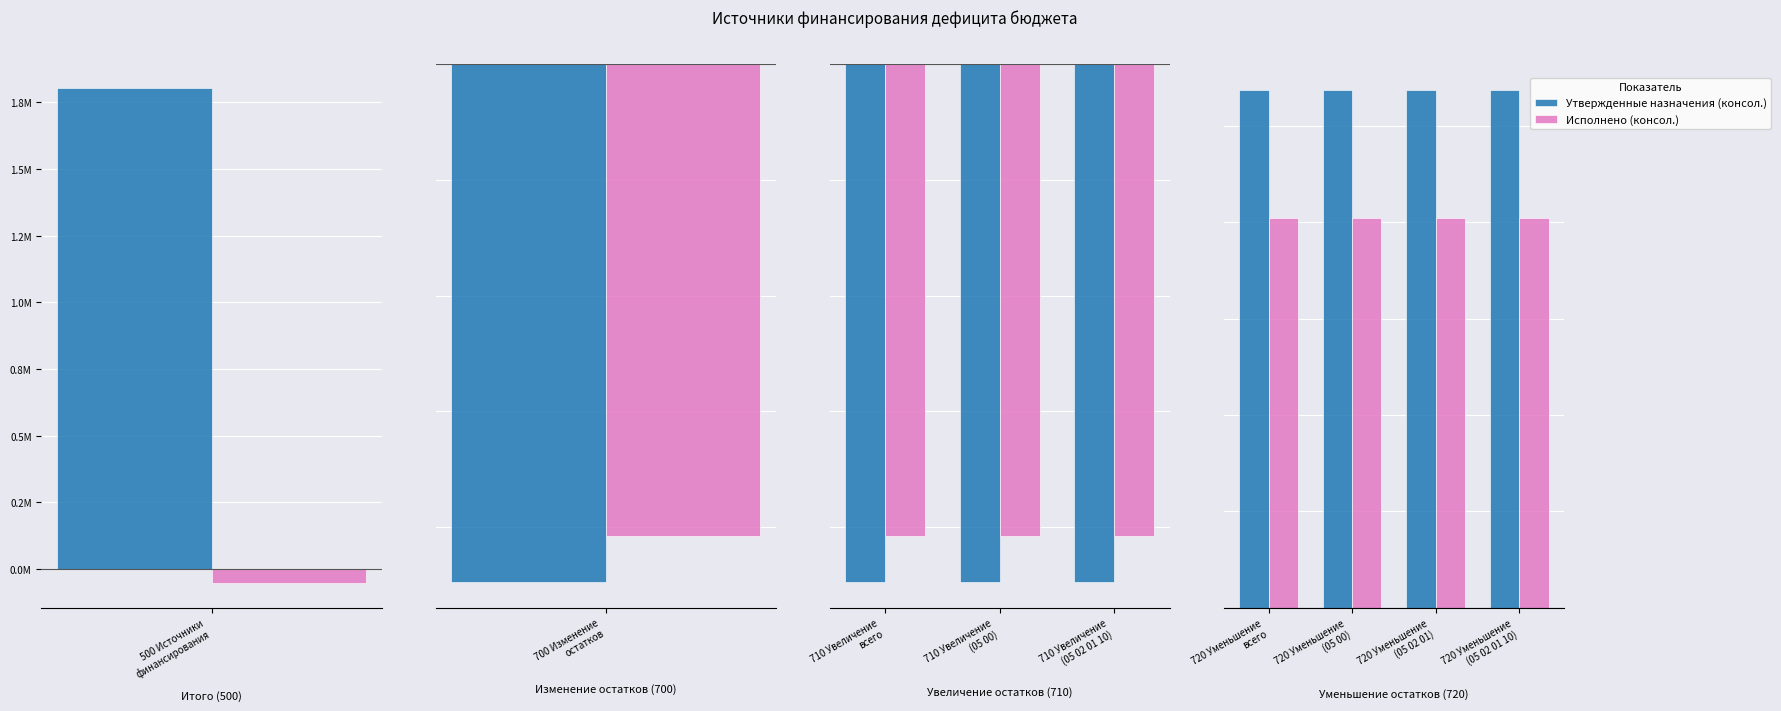

What is the sum of the Утвержденные назначения (консол.) values at 720 Уменьшение (05 02 01 10) and 720 Уменьшение всего?

21490612.0